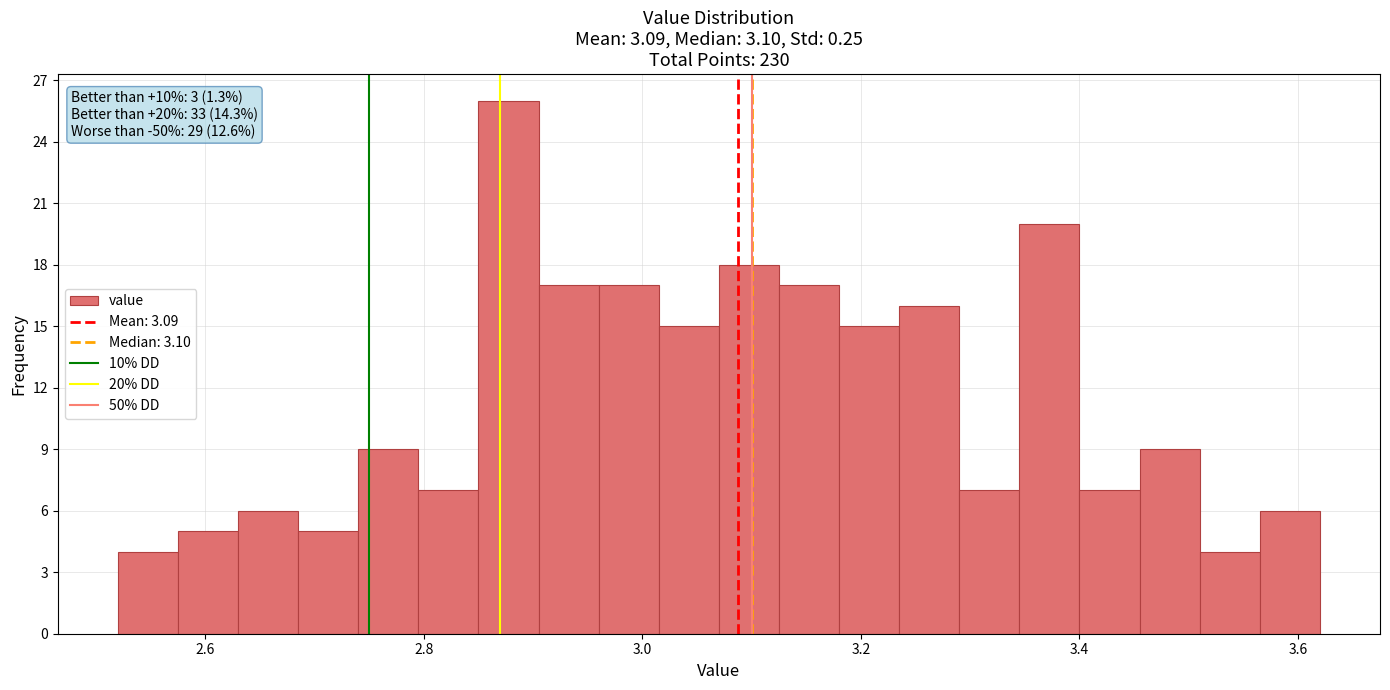

Read against the x-axis, roughly where is the centre of the tallest bar?

2.88